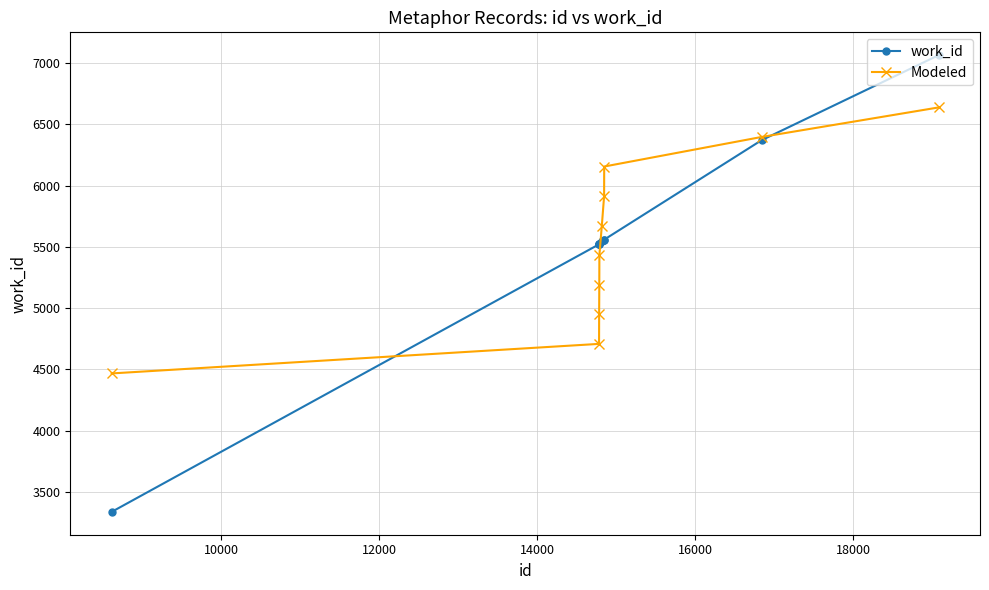

What is the value of the Modeled point at the 2nd from the left?

4708.7